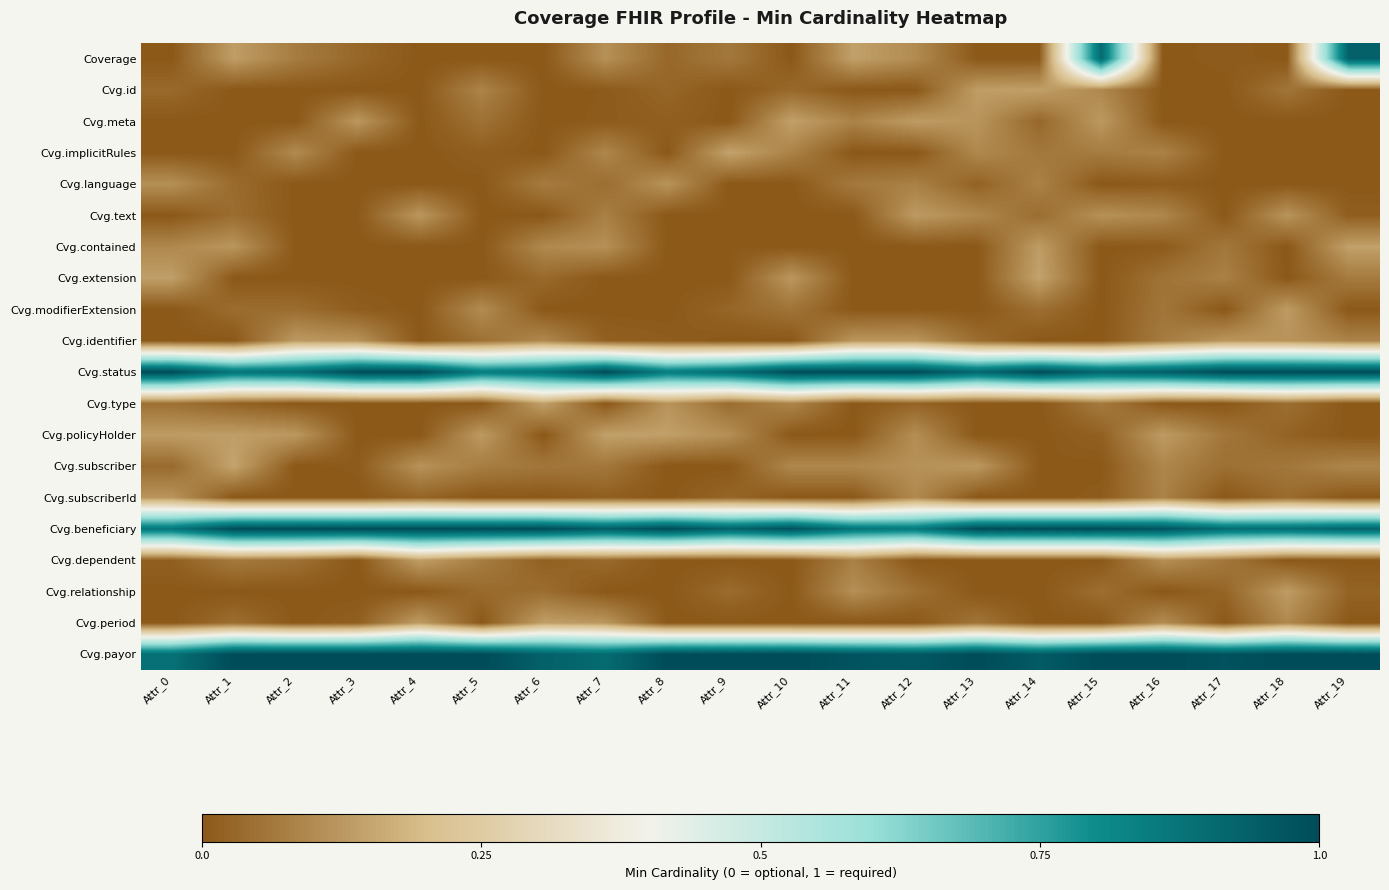

Rank the series by their maximum value, from lowest to highest.

Cvg.language, Cvg.subscriberId, Cvg.identifier, Cvg.text, Cvg.modifierExtension, Cvg.relationship, Cvg.dependent, Cvg.period, Cvg.id, Cvg.policyHolder, Cvg.meta, Cvg.contained, Cvg.type, Cvg.extension, Cvg.implicitRules, Cvg.subscriber, Coverage, Cvg.status, Cvg.beneficiary, Cvg.payor